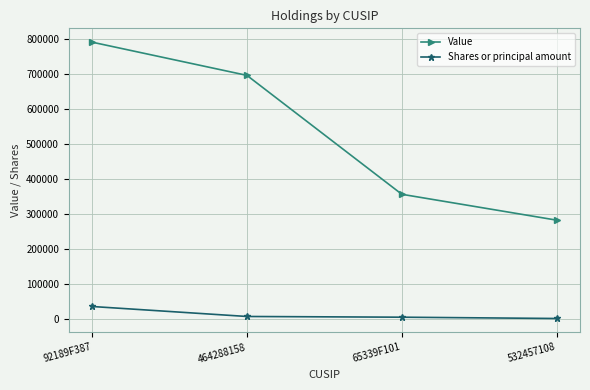

Count the number of data series in this chart.

2